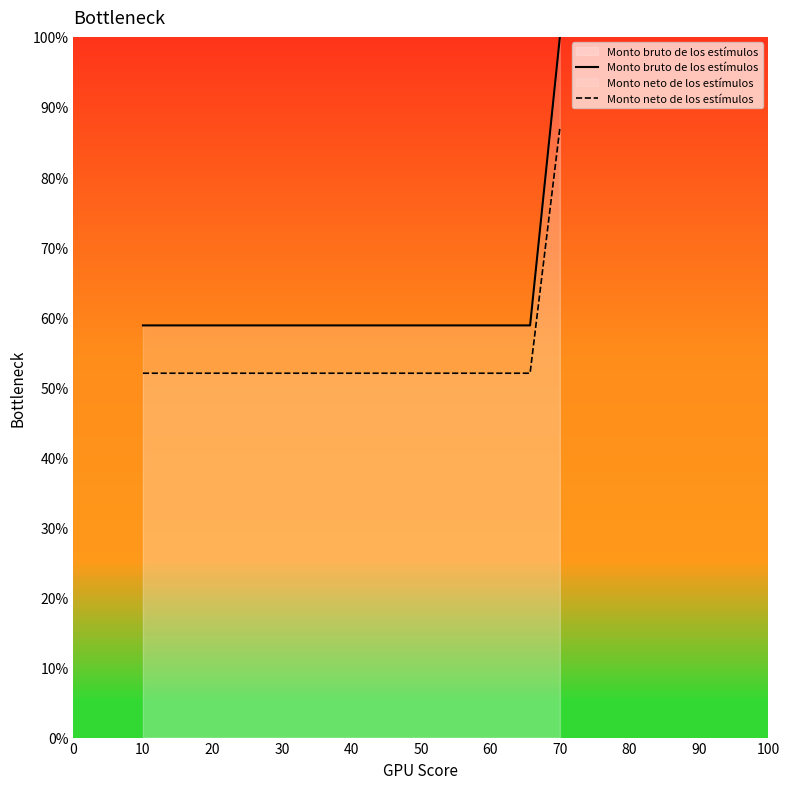

What is the spread (max minus min) of values at 40?

6.8